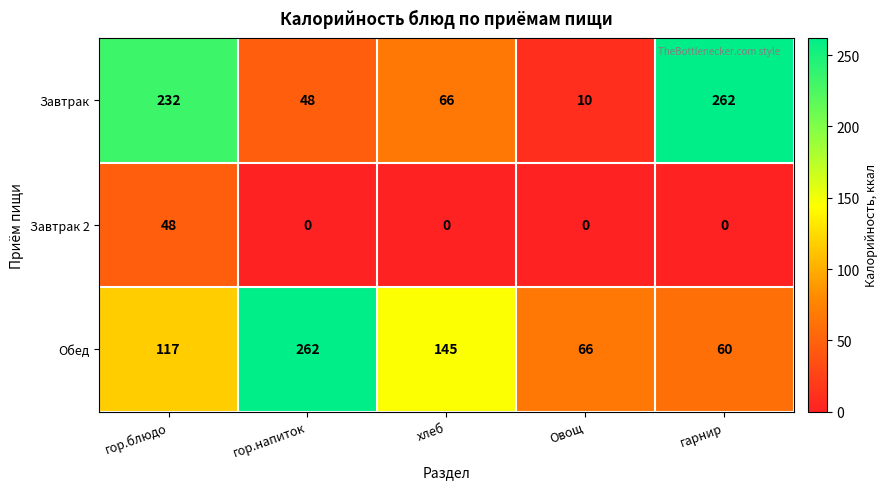

Which series changed the most between гор.напиток and Овощ?

Обед